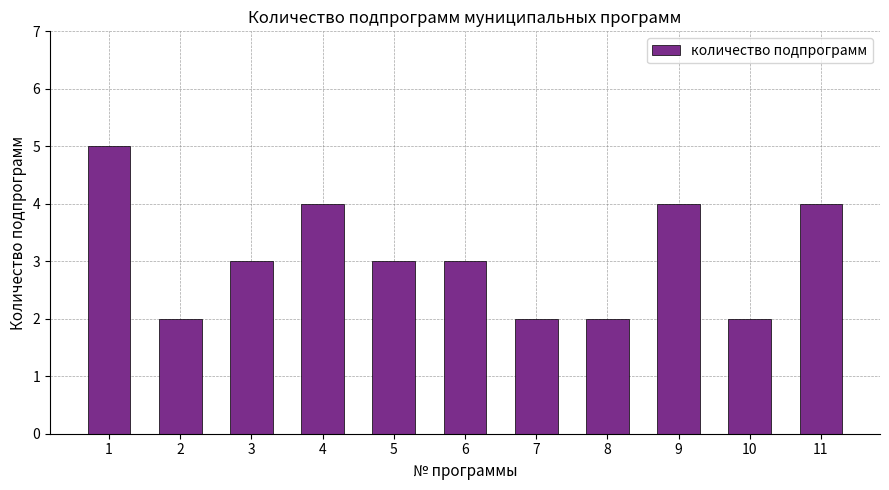

What is the average value?

3